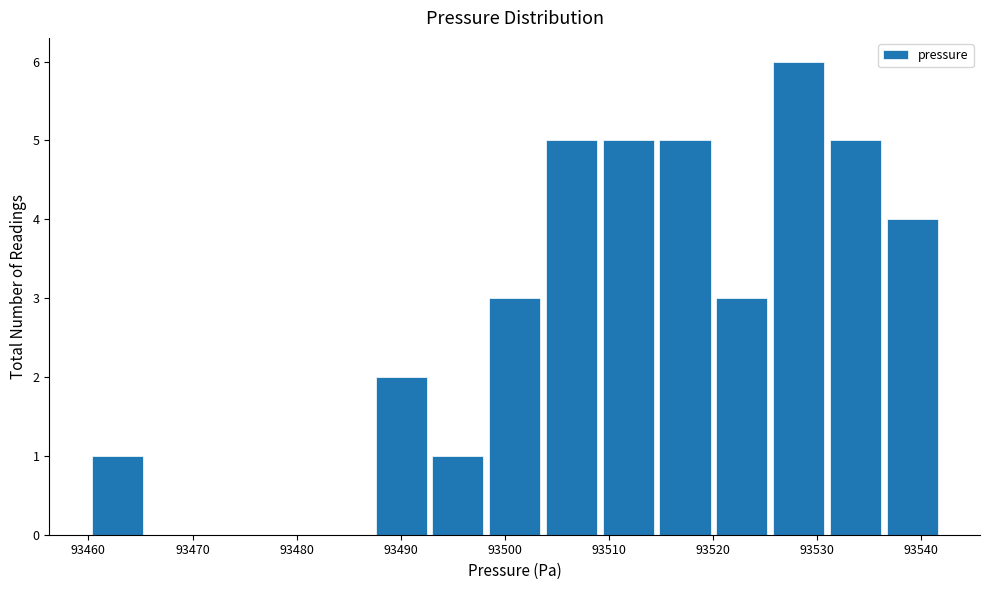

How tall is the bar that spans 93460 to 93465 on the x-axis? Neither the bar edges nor the heights are printed on the chart, so give them approximately, as read against the axes.

1